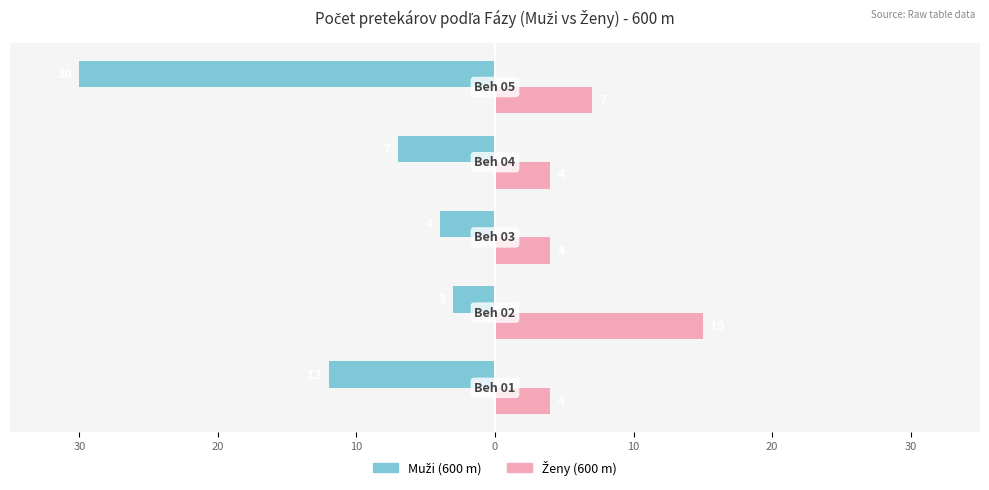

Reading left to right, transcribe all the data shown in this chart.

Muži (600 m): -12	-3	-4	-7	-30
Ženy (600 m): 4	15	4	4	7